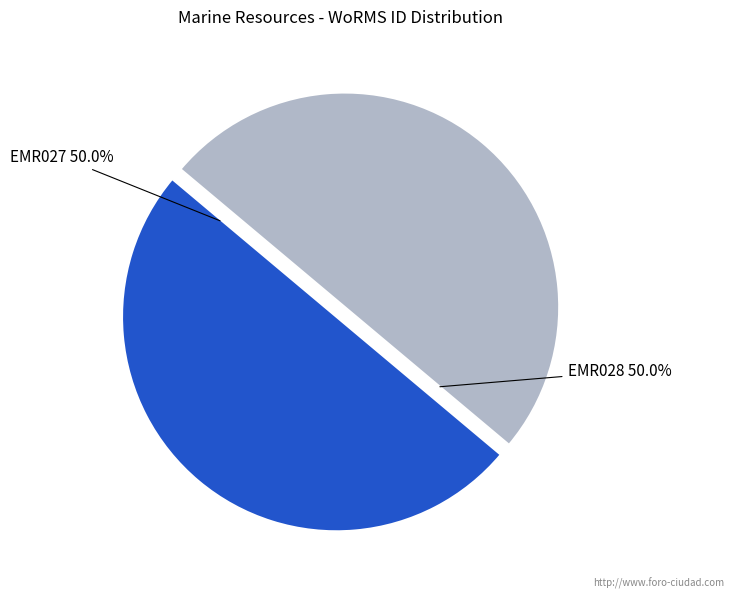

Approximately how many times larger is the value at EMR028 compared to EMR027?

1.0